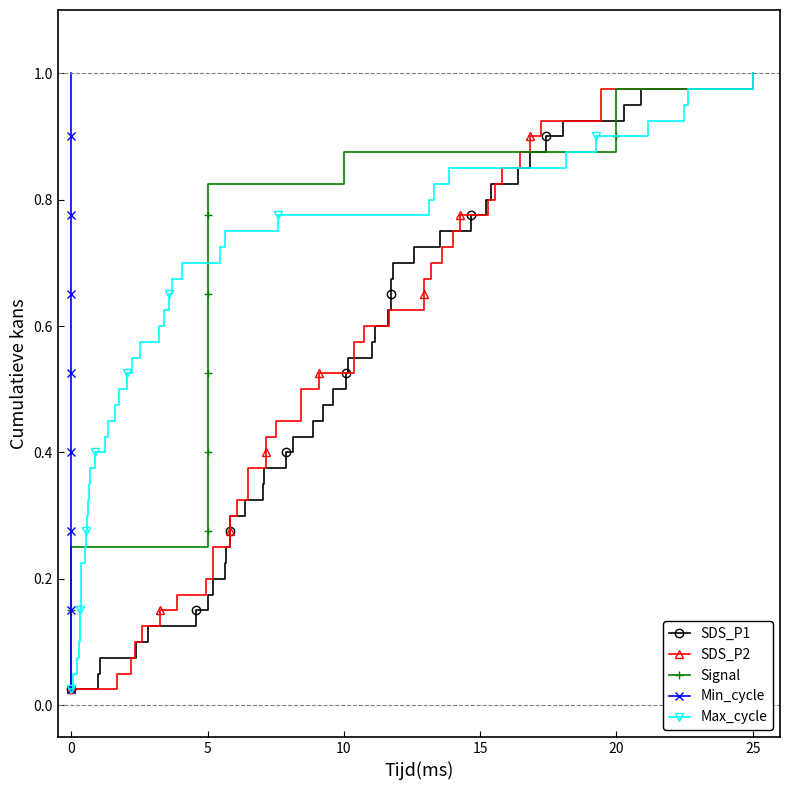

True or false: SDS_P2 and Signal intersect in this chart.

False